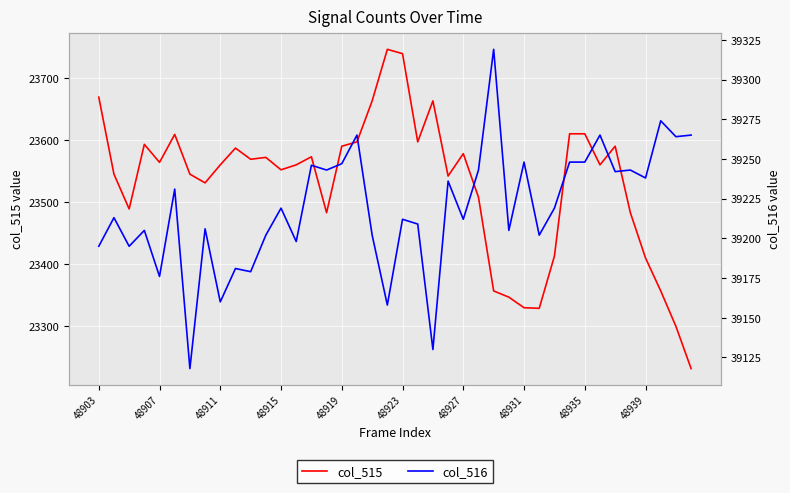

At how many categories does at least one series exceed 38935?

40